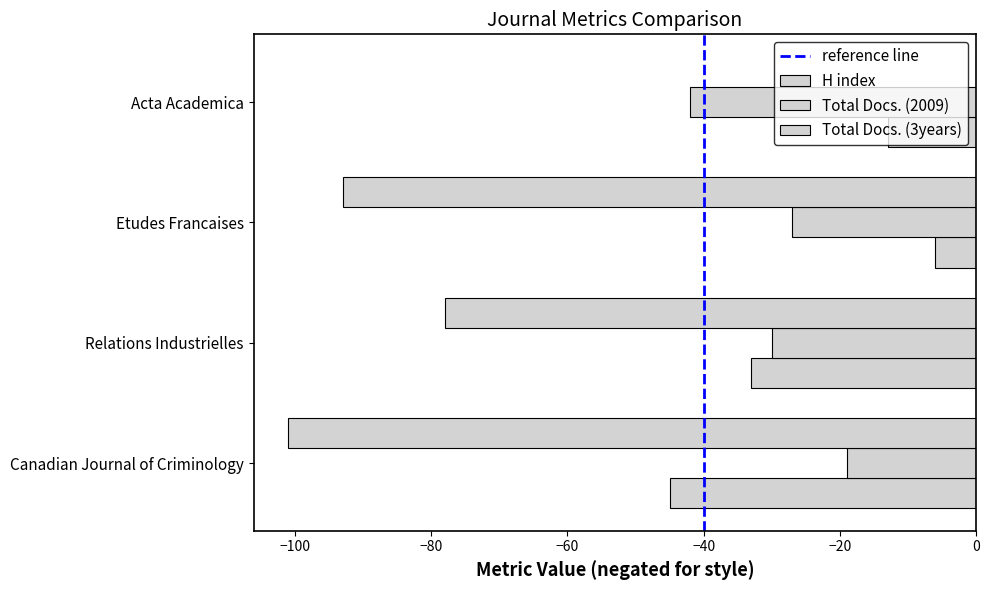

Reading left to right, list all the values displayed in this chart.

H index: Canadian Journal of Criminology=-45	Relations Industrielles=-33	Etudes Francaises=-6	Acta Academica=-13
Total Docs. (2009): Canadian Journal of Criminology=-19	Relations Industrielles=-30	Etudes Francaises=-27	Acta Academica=-42
Total Docs. (3years): Canadian Journal of Criminology=-101	Relations Industrielles=-78	Etudes Francaises=-93	Acta Academica=0